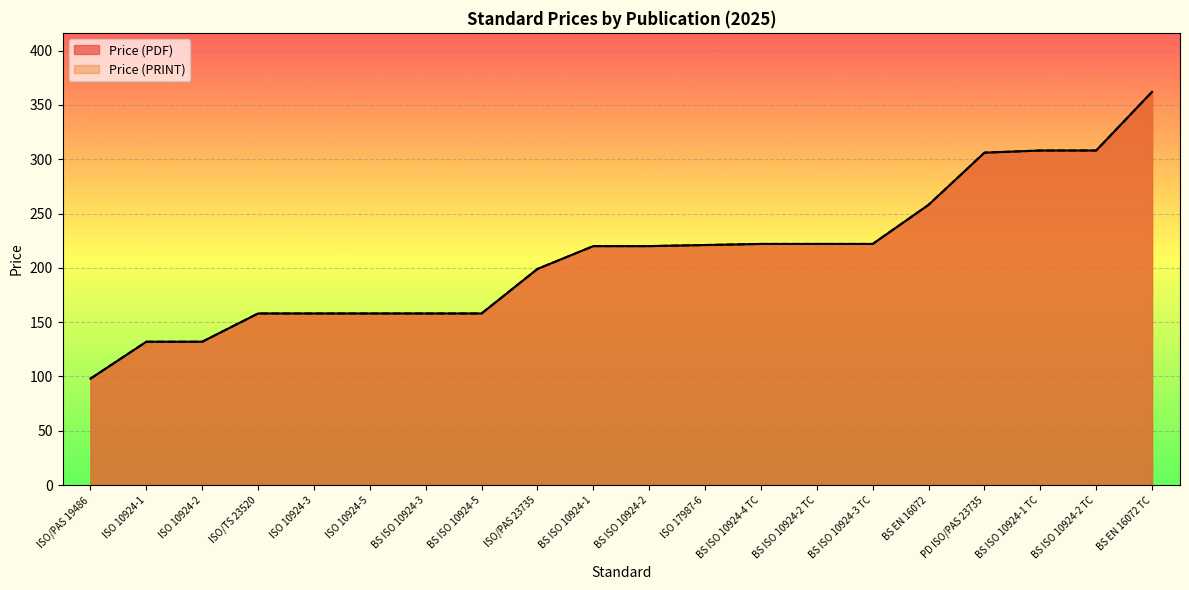

How many data points in Price (PRINT) are above 220?

9